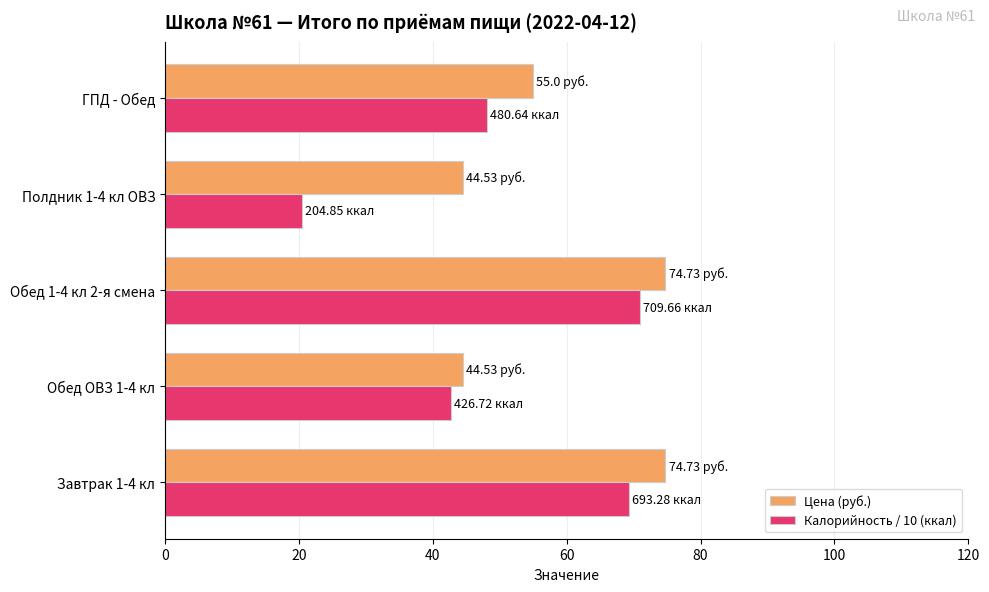

What is the difference between the Калорийность / 10 (ккал) values at Обед 1-4 кл 2-я смена and ГПД - Обед?

22.9